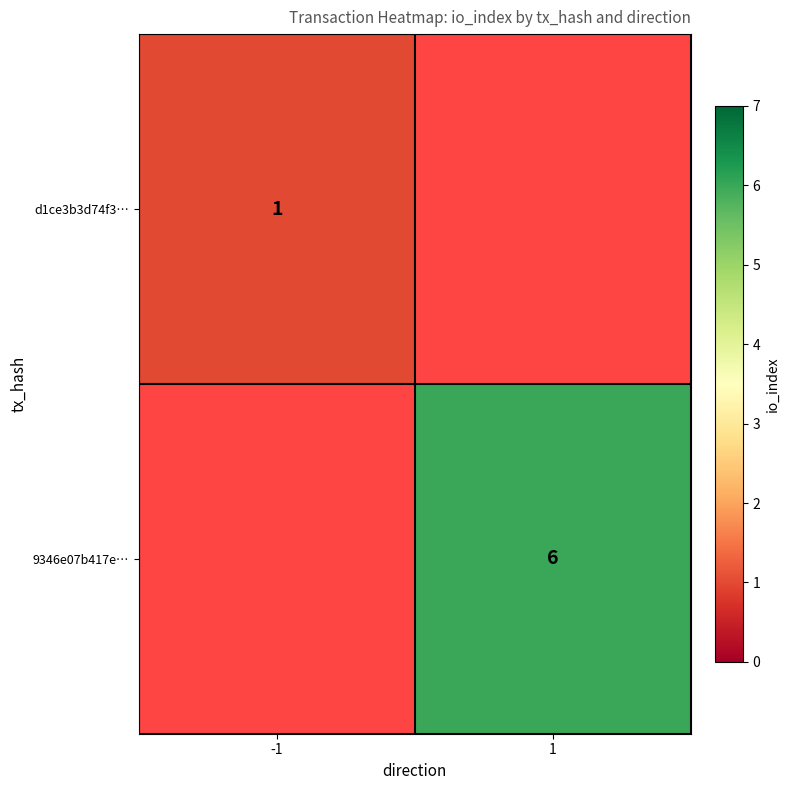

Is it true that d1ce3b3d74f3… equals 1 at -1?

True